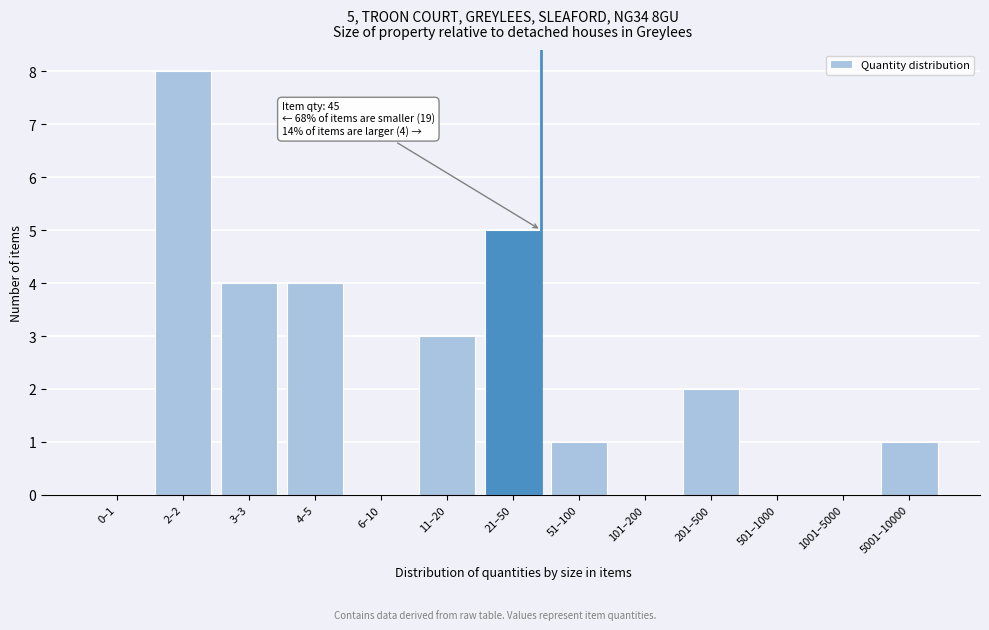

Reading left to right, what are all the values shown in this chart?

0–1=0	2–2=8	3–3=4	4–5=4	6–10=0	11–20=3	21–50=5	51–100=1	101–200=0	201–500=2	501–1000=0	1001–5000=0	5001–10000=1